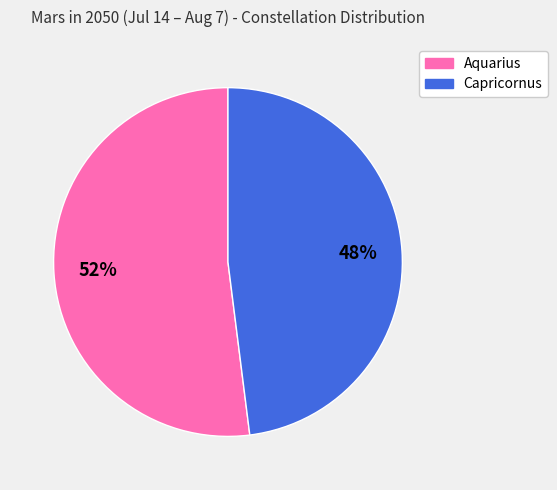

The Capricornus slice represents 57% of the pie. True or false?

False